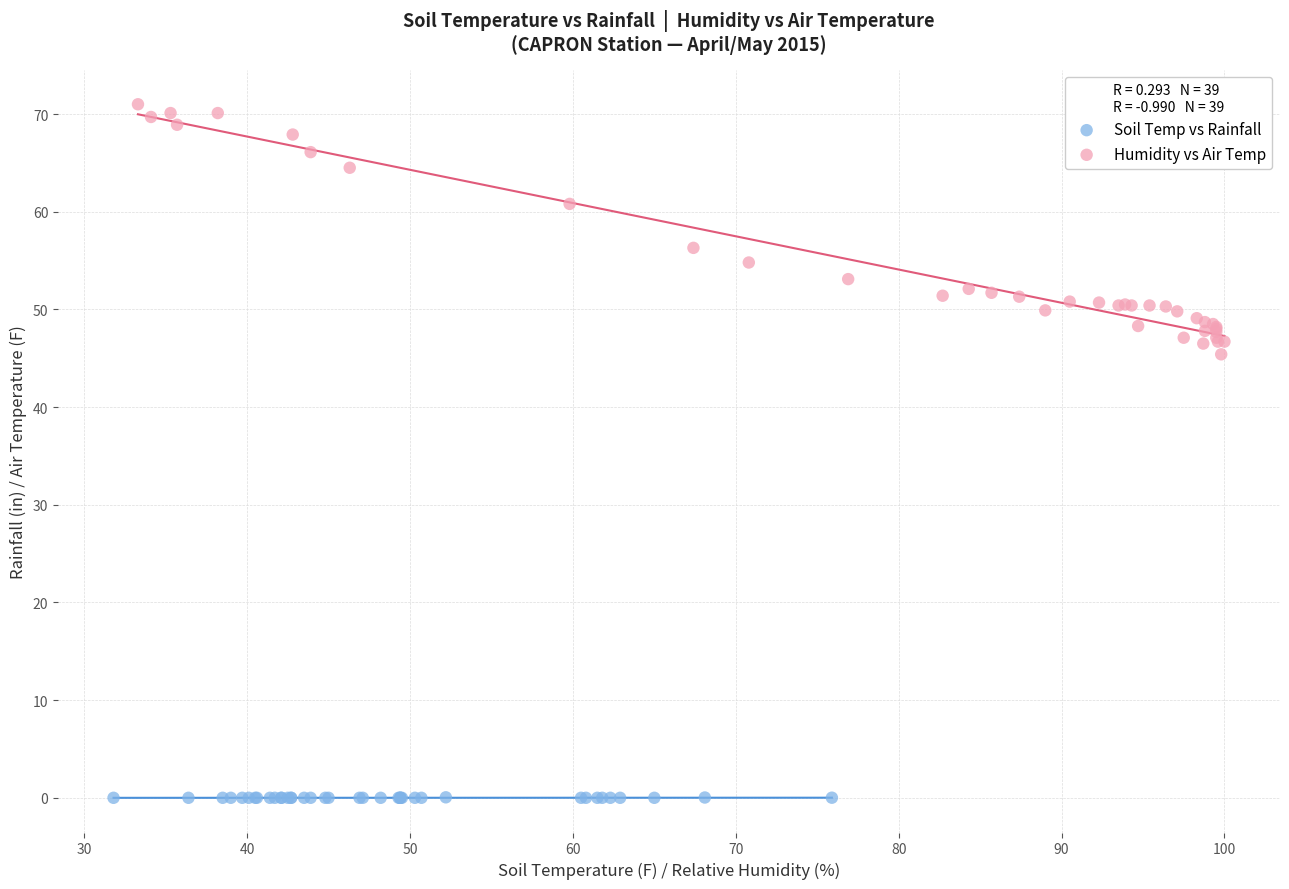

Which series has the largest Y range (max minus min)?

Humidity vs Air Temp